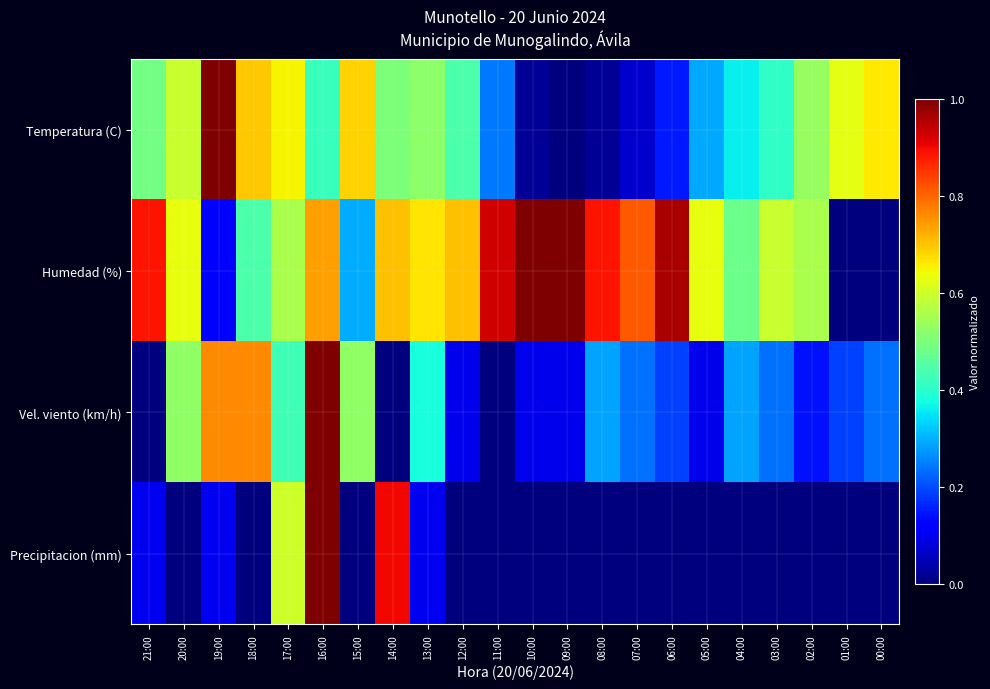

Rank the series at 10:00 from lowest to highest value.

Precipitacion (mm), Temperatura (C), Vel. viento (km/h), Humedad (%)